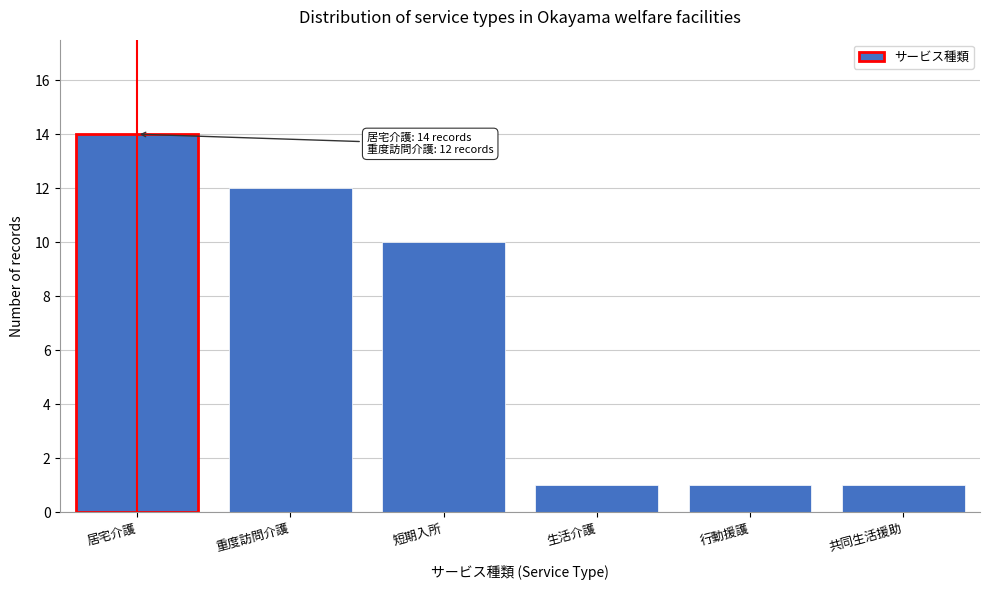

Reading left to right, what are all the values shown in this chart?

居宅介護=14	重度訪問介護=12	短期入所=10	生活介護=1	行動援護=1	共同生活援助=1